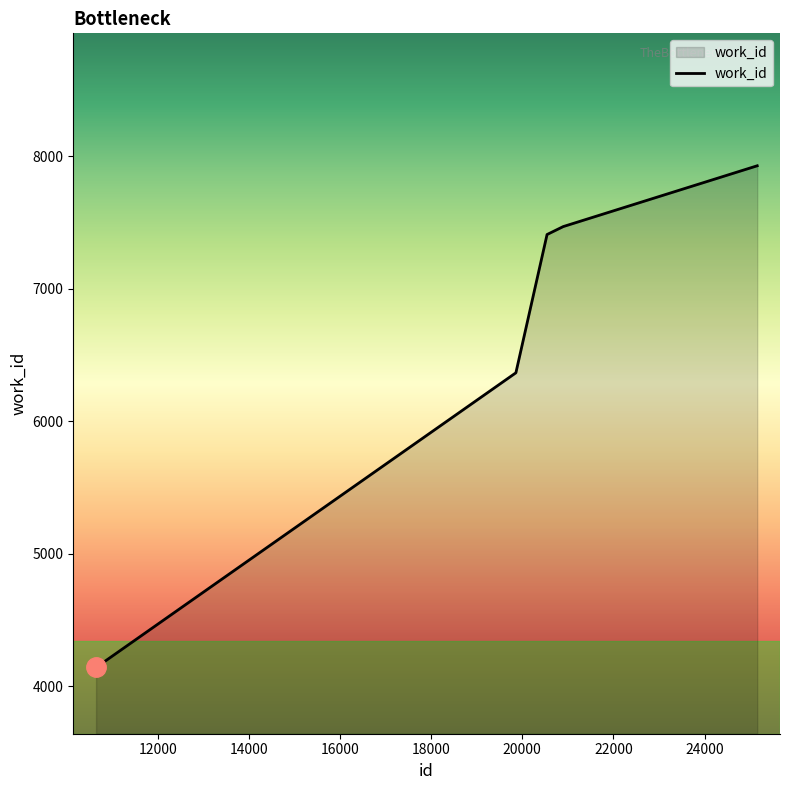

What is the difference between the second highest and minimum values?

3329